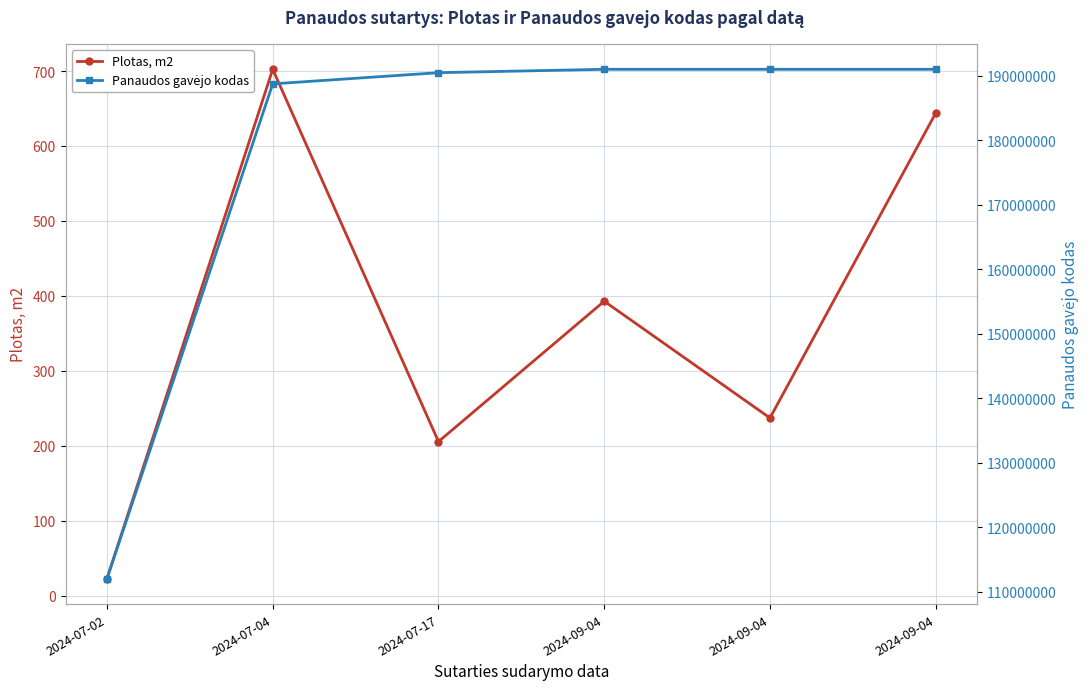

The value of Panaudos gavėjo kodas at 2024-07-17 is 282899820.4. True or false?

False